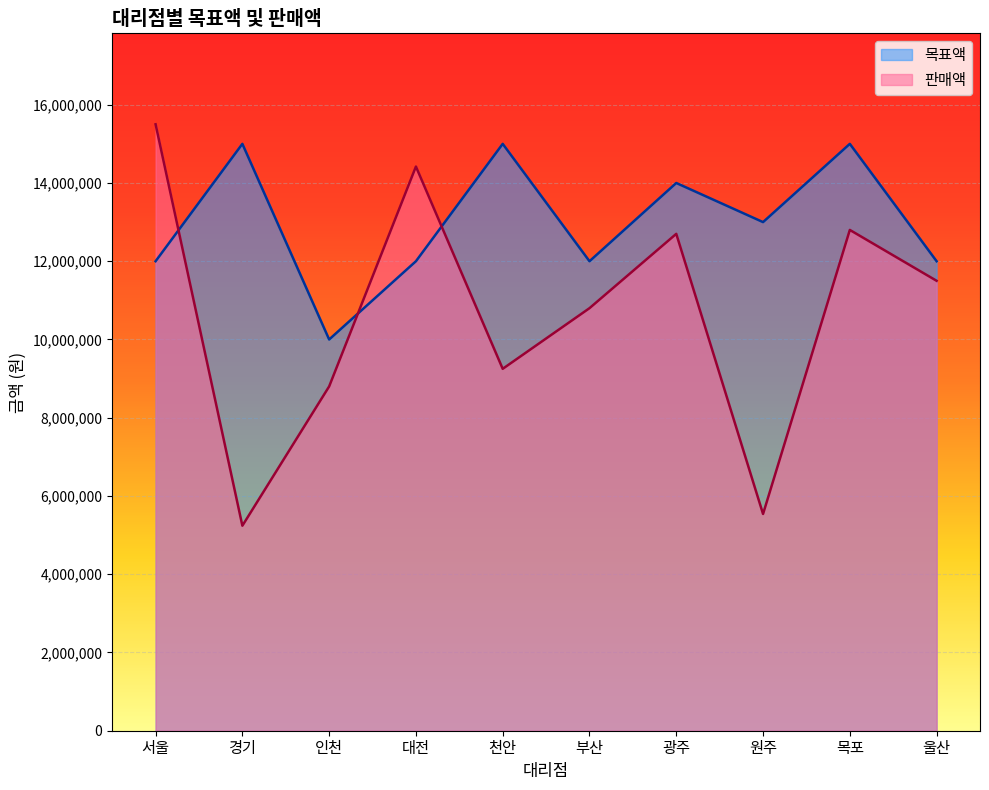

True or false: 판매액 has more than 2 points higher than both neighbors.

True